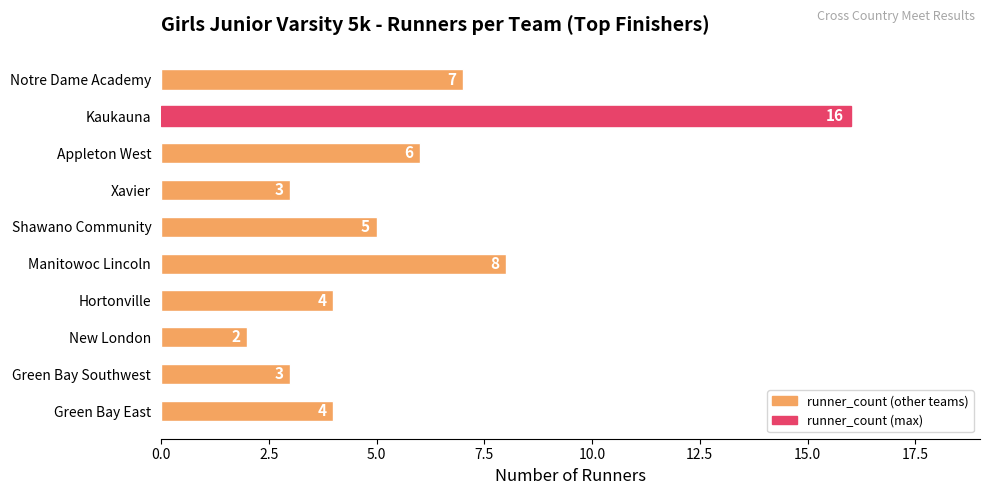

What position from the bottom is Manitowoc Lincoln?

5